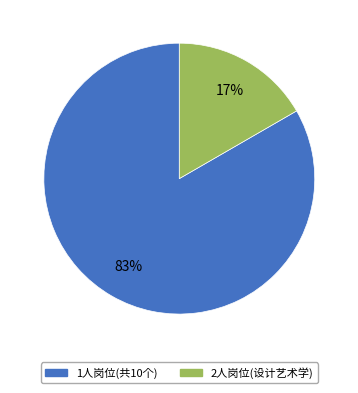

Is the sum of 2人岗位(设计艺术学) and 1人岗位(共10个) greater than half?

Yes